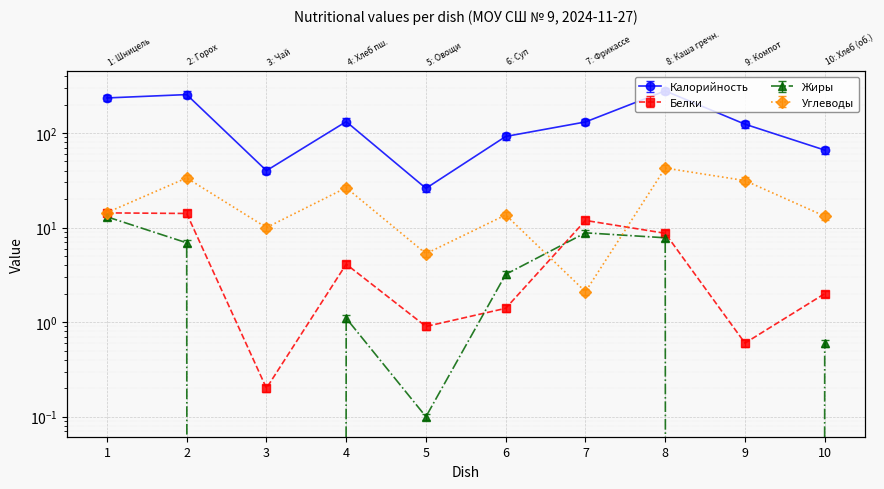

What is the sum of the Белки values at 7 and 10?

13.9